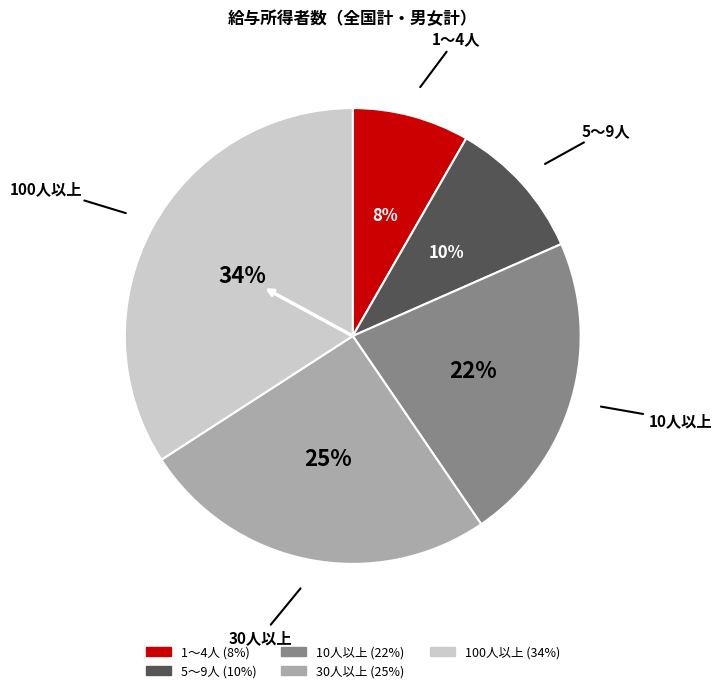

Which slice is the largest?

100人以上